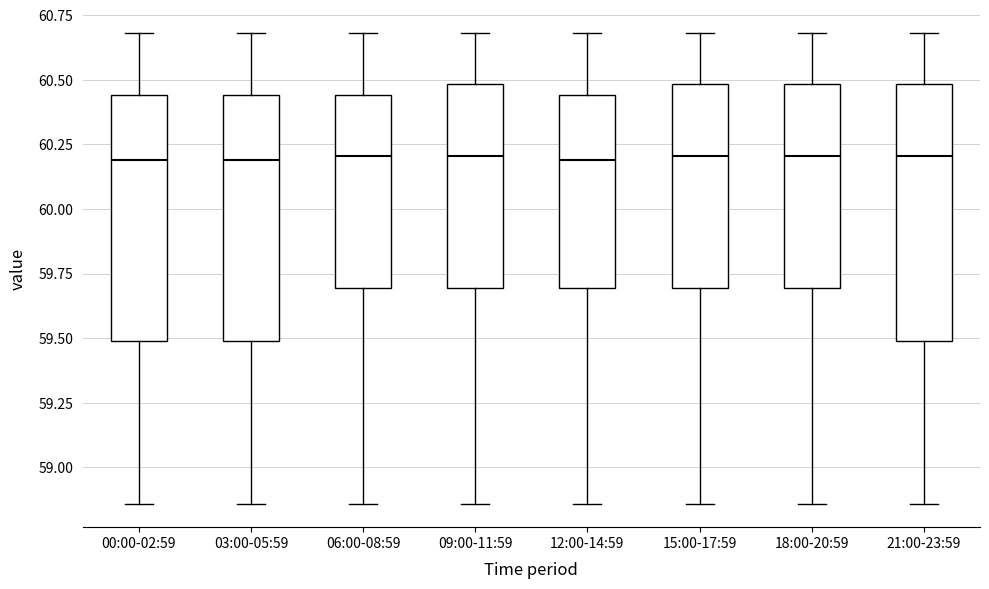

Reading left to right, read every box against the y-axis: the position of its median line, the range the box covers, and the ends of its whiskers. The values are not printed on the chart, so give them approximately, as read against the axis.

00:00-02:59: median 60.20, box 59.50 to 60.45, whiskers 58.85 to 60.70
03:00-05:59: median 60.20, box 59.50 to 60.45, whiskers 58.85 to 60.70
06:00-08:59: median 60.20, box 59.70 to 60.45, whiskers 58.85 to 60.70
09:00-11:59: median 60.20, box 59.70 to 60.50, whiskers 58.85 to 60.70
12:00-14:59: median 60.20, box 59.70 to 60.45, whiskers 58.85 to 60.70
15:00-17:59: median 60.20, box 59.70 to 60.50, whiskers 58.85 to 60.70
18:00-20:59: median 60.20, box 59.70 to 60.50, whiskers 58.85 to 60.70
21:00-23:59: median 60.20, box 59.50 to 60.50, whiskers 58.85 to 60.70